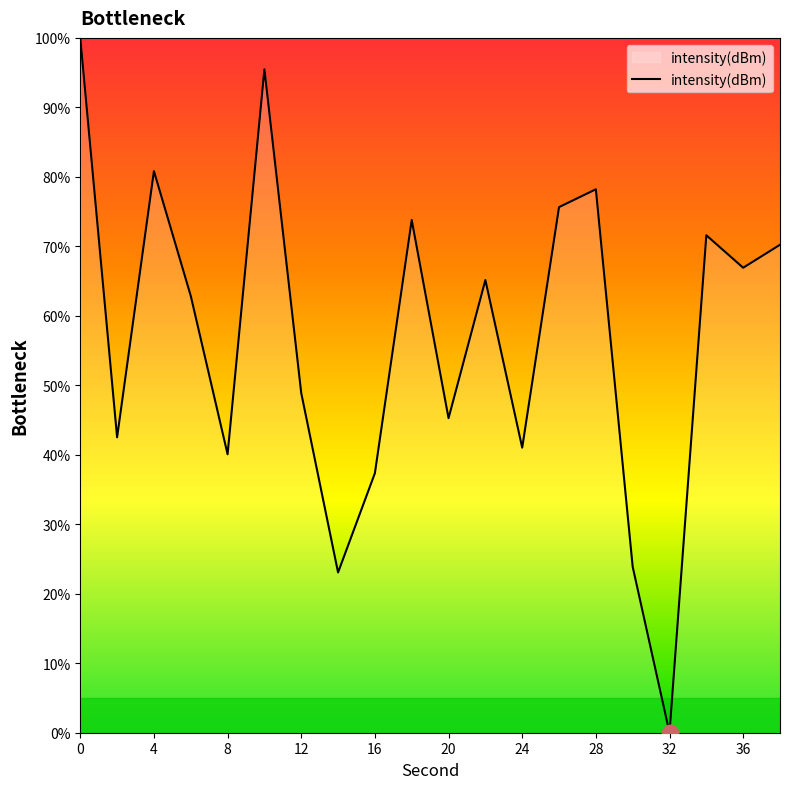

What is the maximum value shown in the chart?

100.0